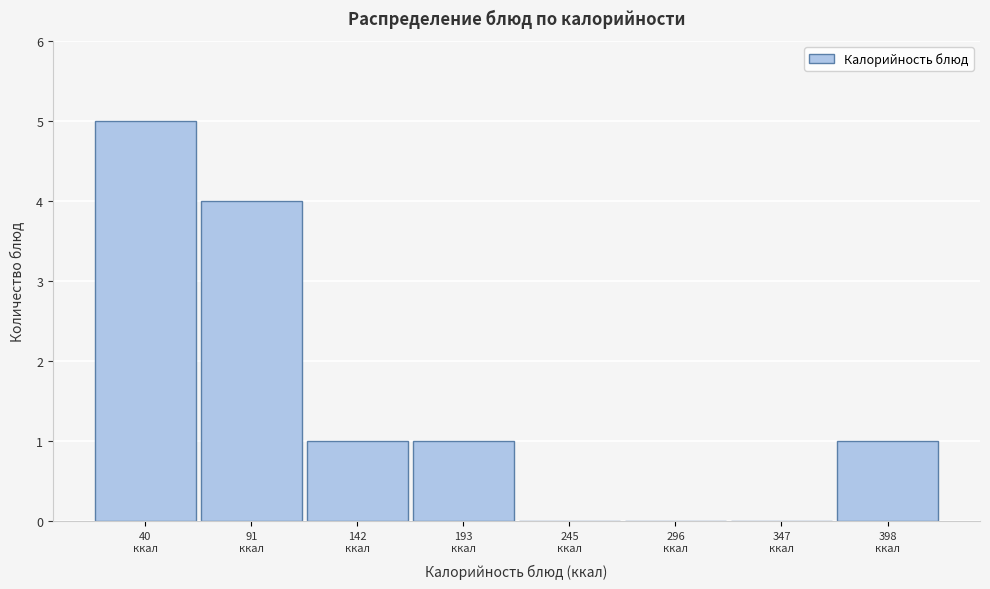

What is the sum of all values?

12